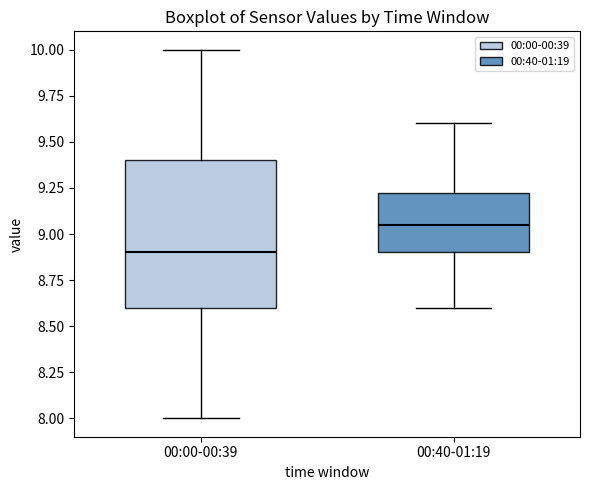

Reading left to right, read every box against the y-axis: the position of its median line, the range the box covers, and the ends of its whiskers. The values are not printed on the chart, so give them approximately, as read against the axis.

00:00-00:39: median 8.90, box 8.60 to 9.40, whiskers 8.00 to 10.00
00:40-01:19: median 9.05, box 8.90 to 9.25, whiskers 8.60 to 9.60